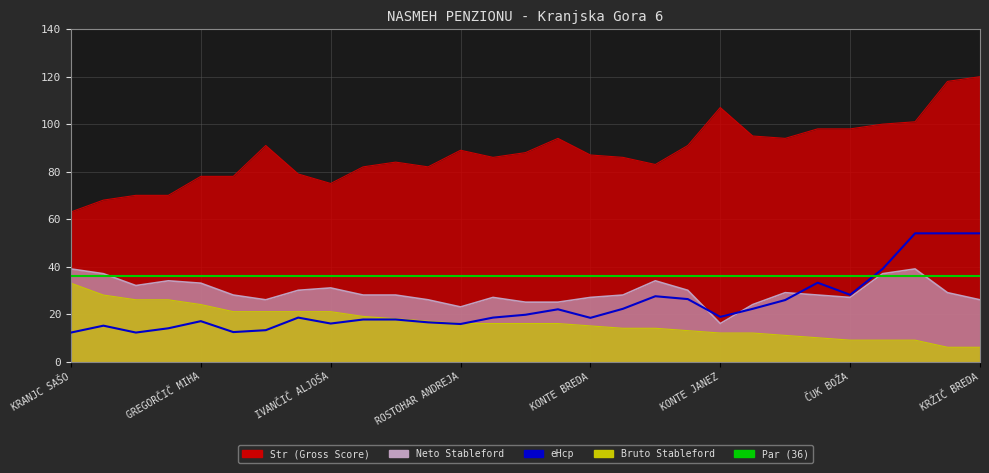

True or false: Neto Stableford has more than 0 interior local peaks.

True